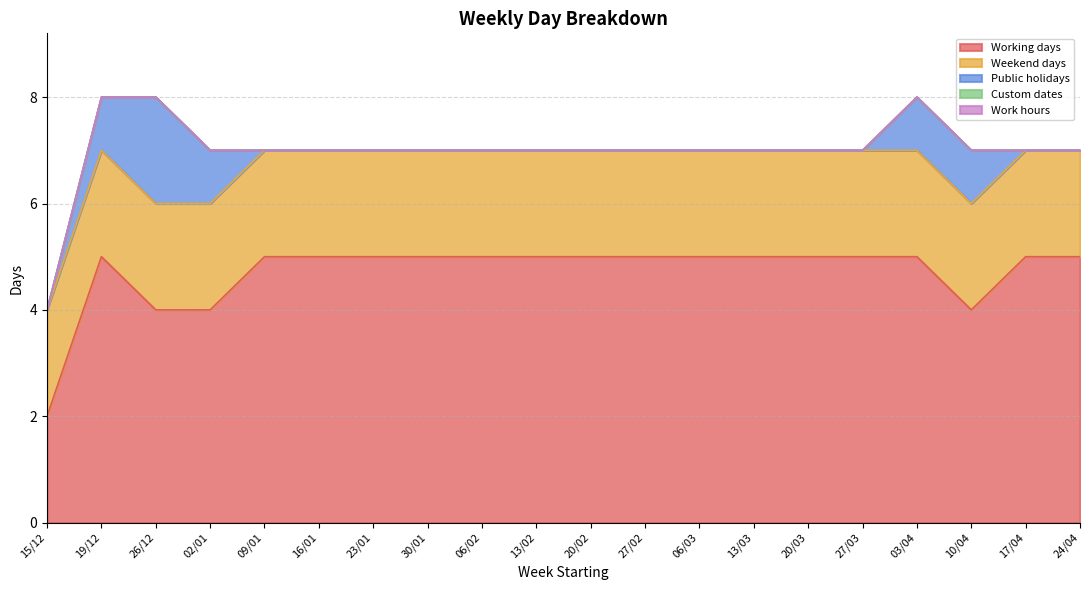

At how many categories does at least one series exceed 4?

16